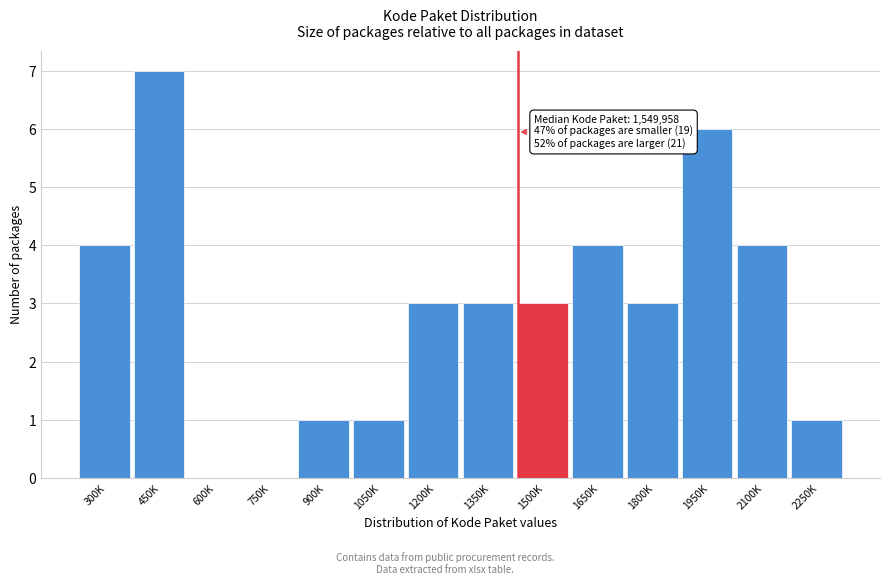

Reading right to left, what are all the values shown in this chart?

2250K=1	2100K=4	1950K=6	1800K=3	1650K=4	1500K=3	1350K=3	1200K=3	1050K=1	900K=1	750K=0	600K=0	450K=7	300K=4